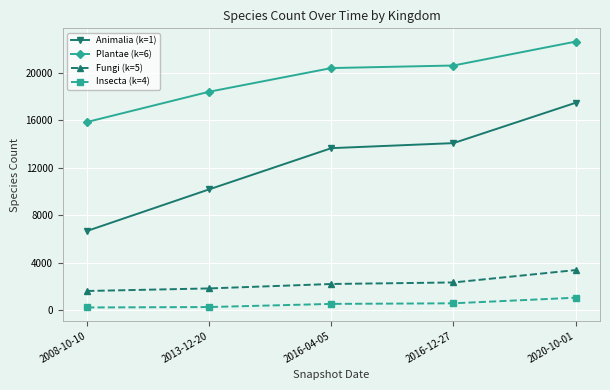

Rank the series at 2016-04-05 from lowest to highest value.

Insecta (k=4), Fungi (k=5), Animalia (k=1), Plantae (k=6)